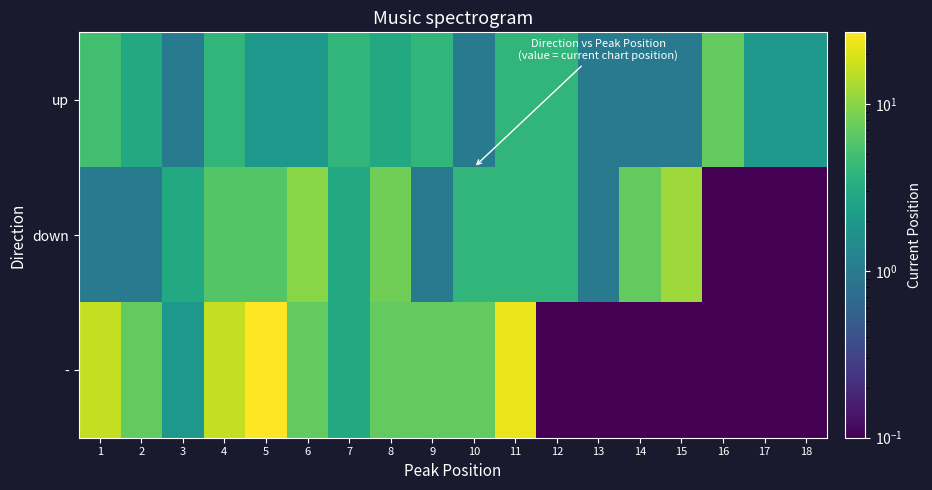

What is the total value across all series at 14?

8.0